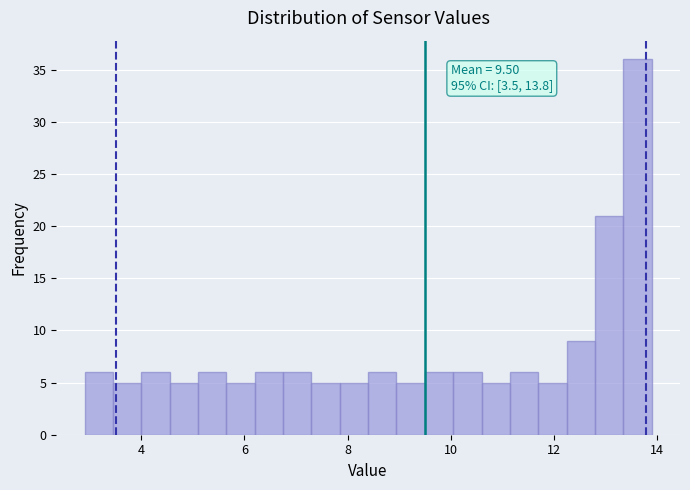

Read against the x-axis, roughly where is the centre of the tallest bar?

13.6